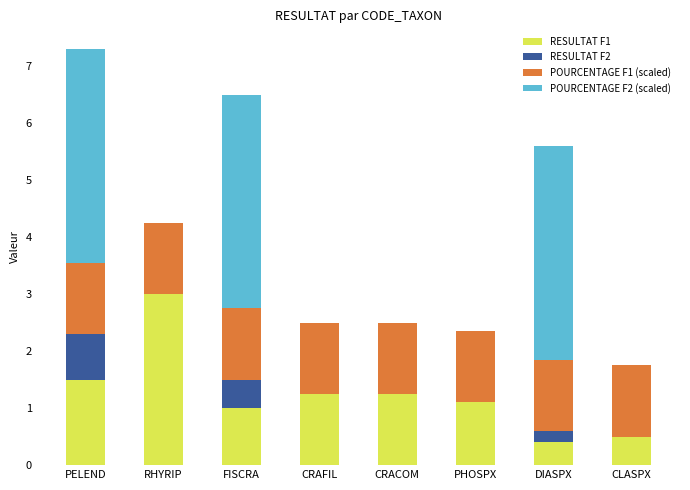

At which category is the sum across all series the highest?

PELEND